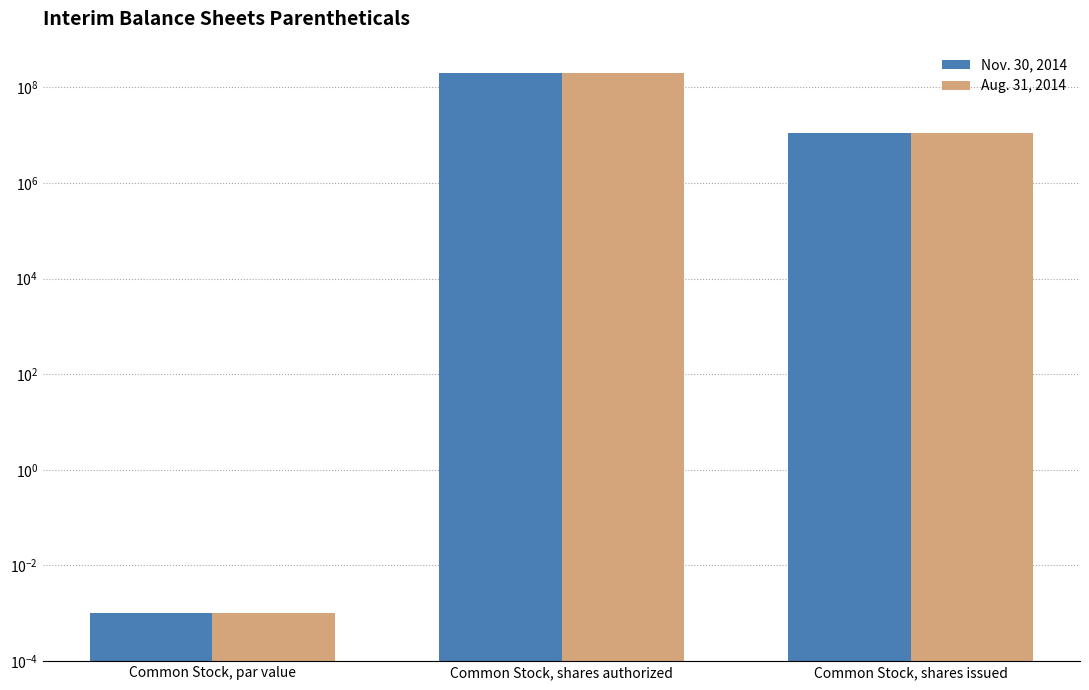

Which series has the widest spread of values?

Nov. 30, 2014